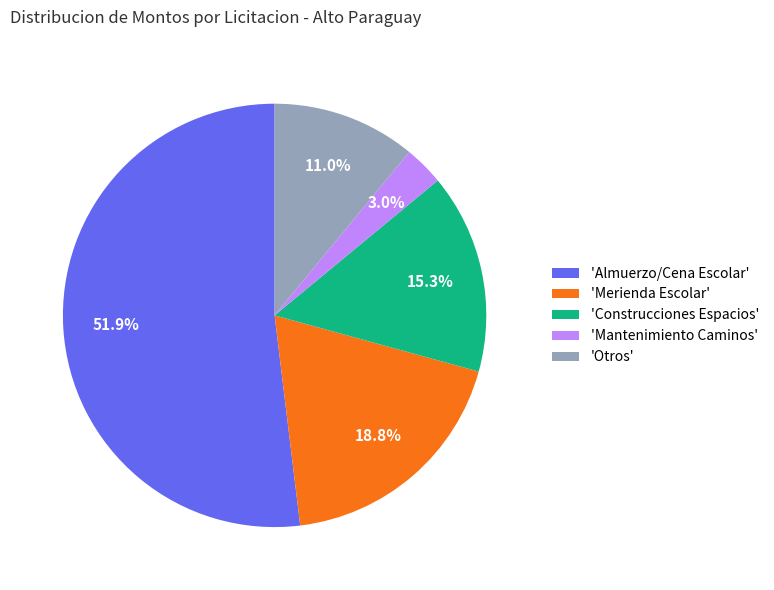

Is the sum of 'Merienda Escolar' and 'Construcciones Espacios' greater than half?

No